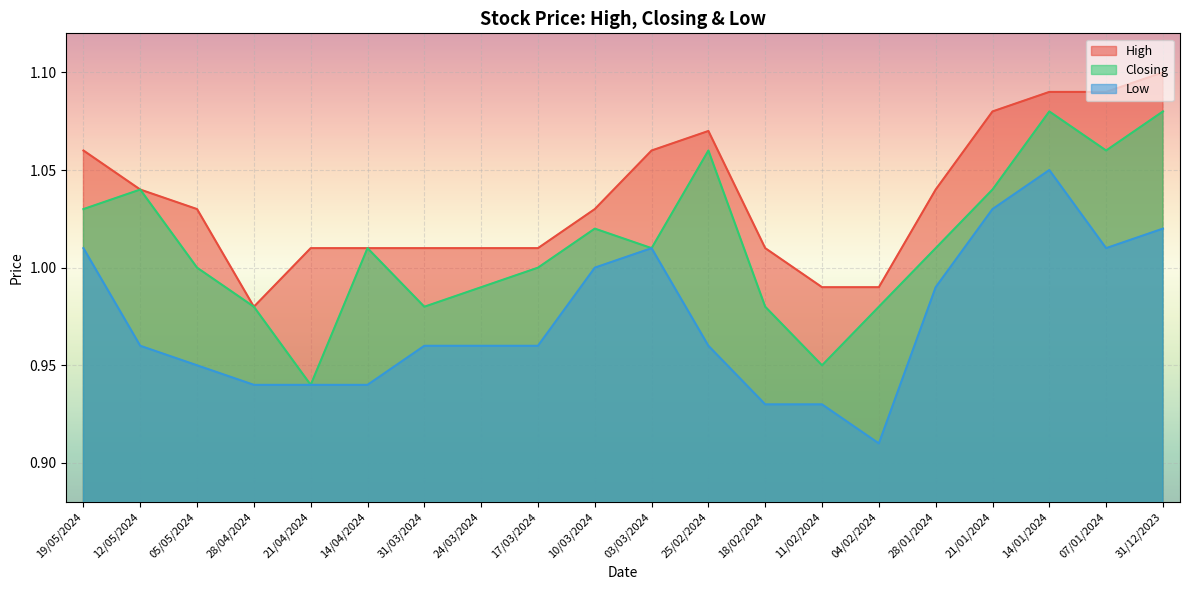

In Closing, how many points are lower than both neighbors (excluding endpoints)?

5